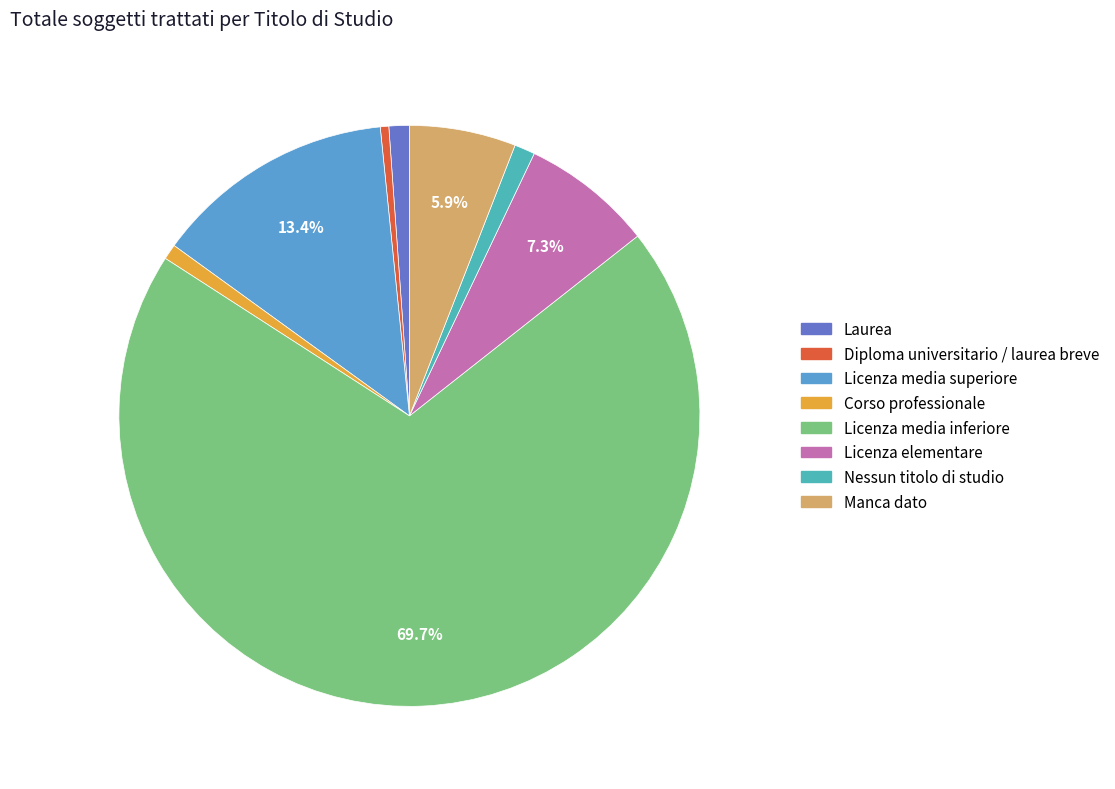

To the nearest percent, what is the combined percentage of Licenza elementare and Licenza media superiore?

21%